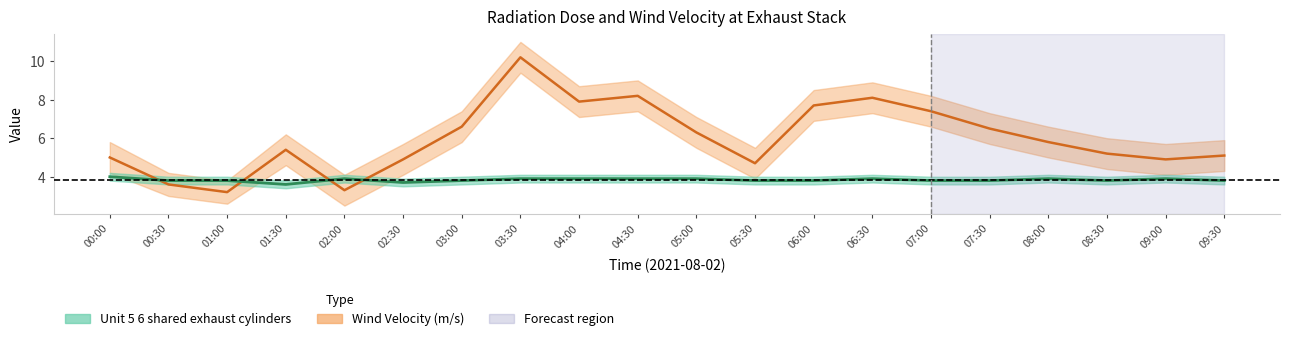

What is the difference between the highest and lowest values at 06:30?

4.2